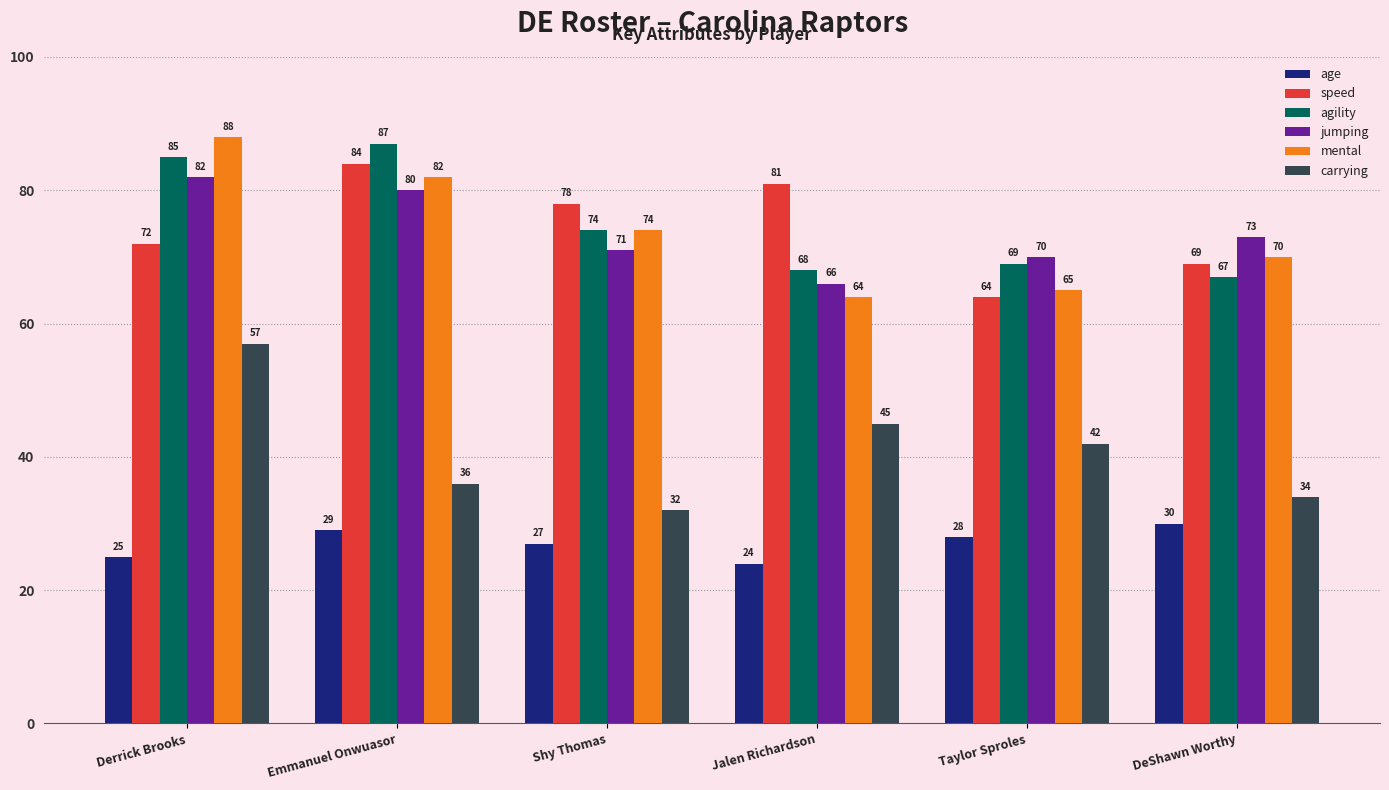

What is the highest value of the carrying series?

57